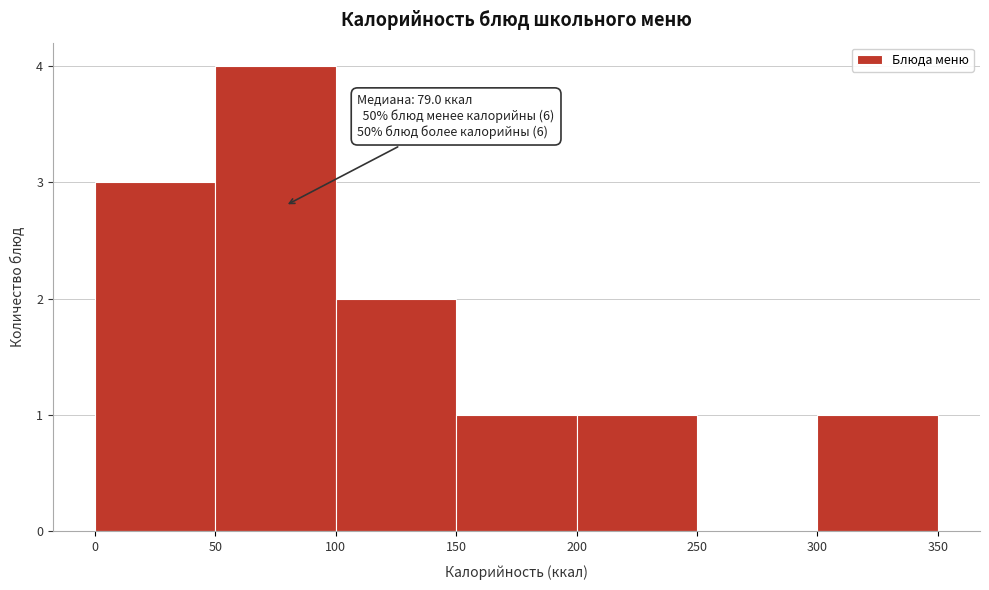

Which range on the x-axis has the tallest bar?

50 to 100